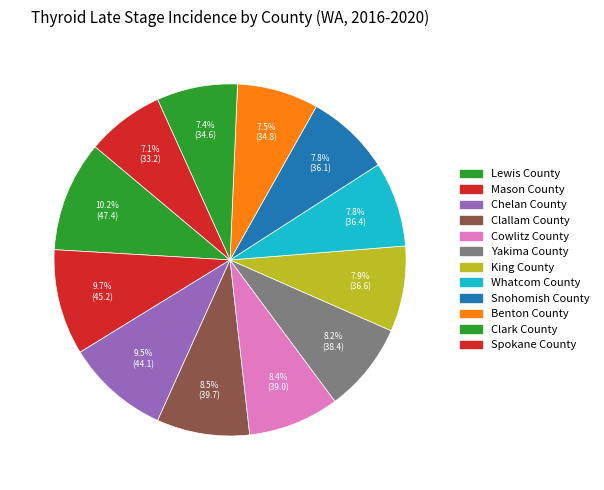

To the nearest percent, what portion does Snohomish County represent?

8%